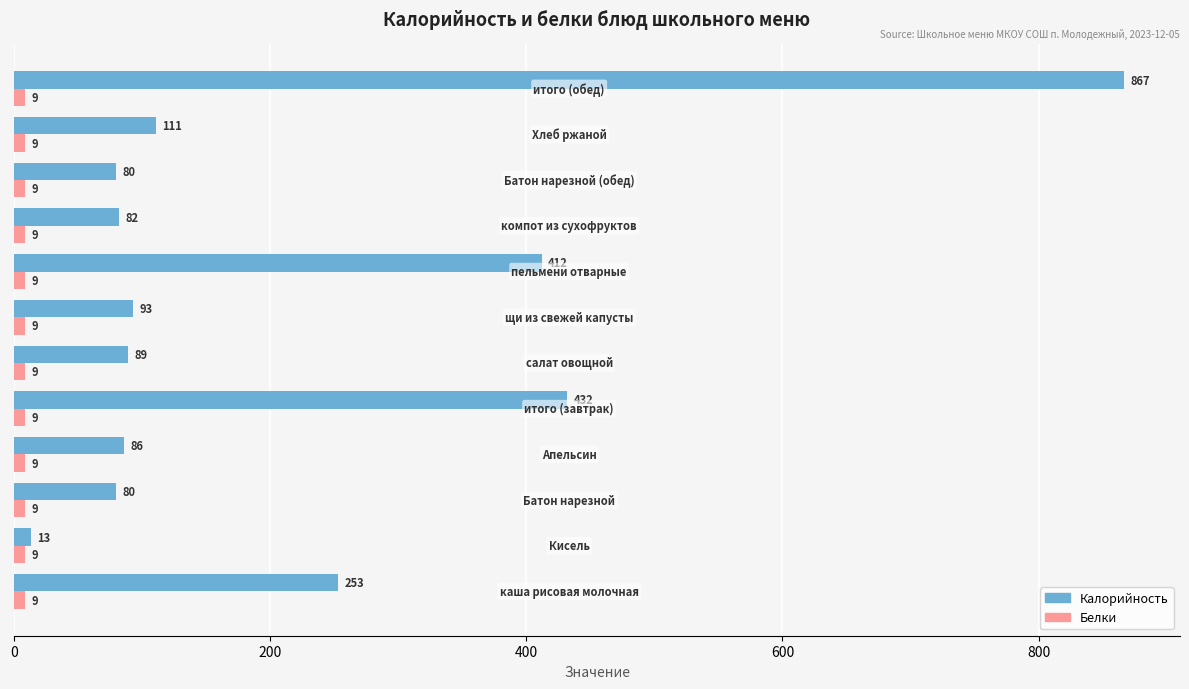

Which series has the largest total across all categories?

Калорийность